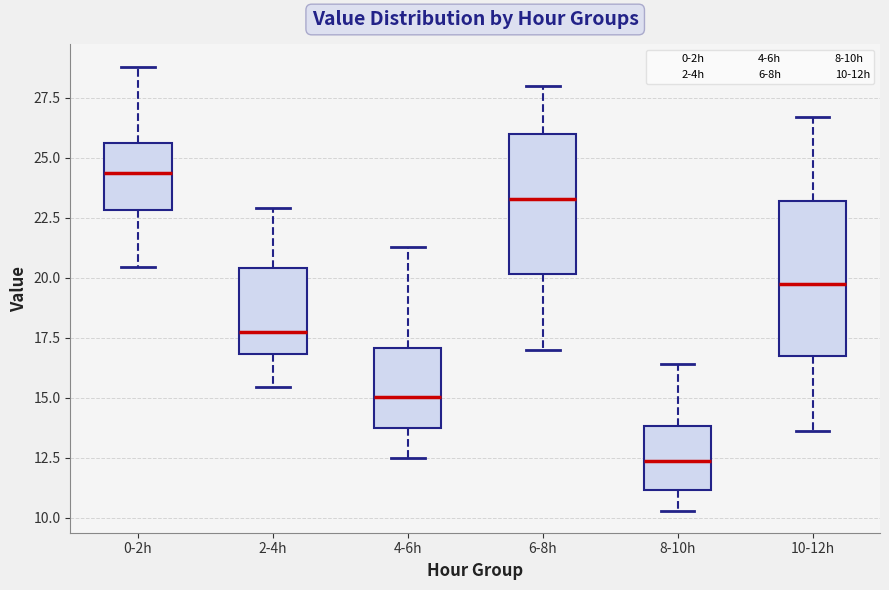

Where does the median line of the box for 6-8h sit on the y-axis? The values are not printed on the chart, so give them approximately, as read against the axis.

23.5